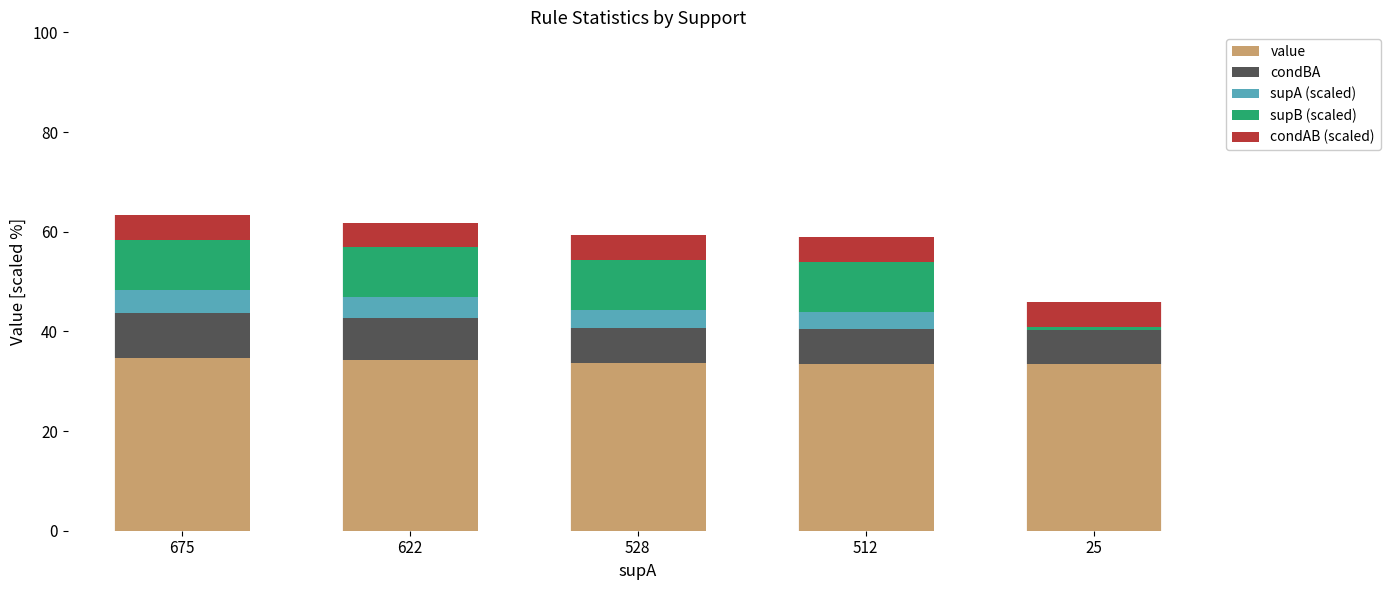

Count the number of categories in the chart.

5